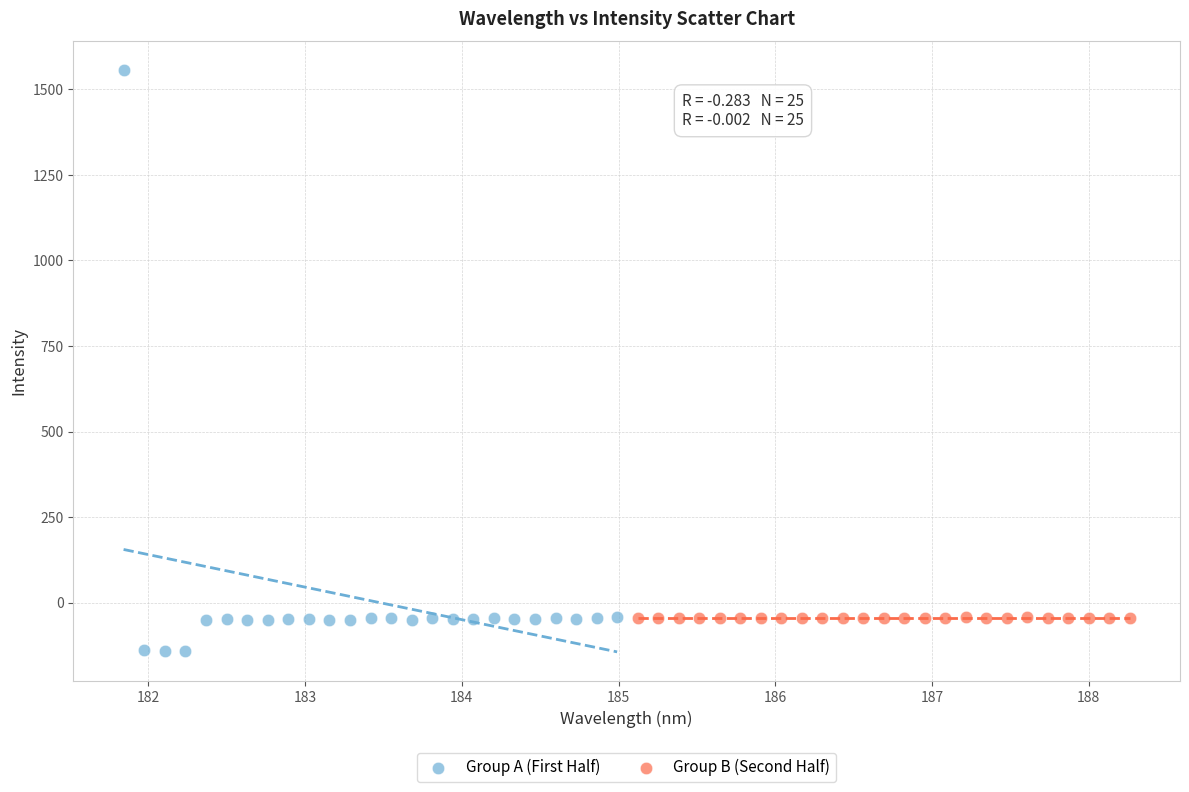

Which series has the widest spread of Y values?

Group A (First Half)